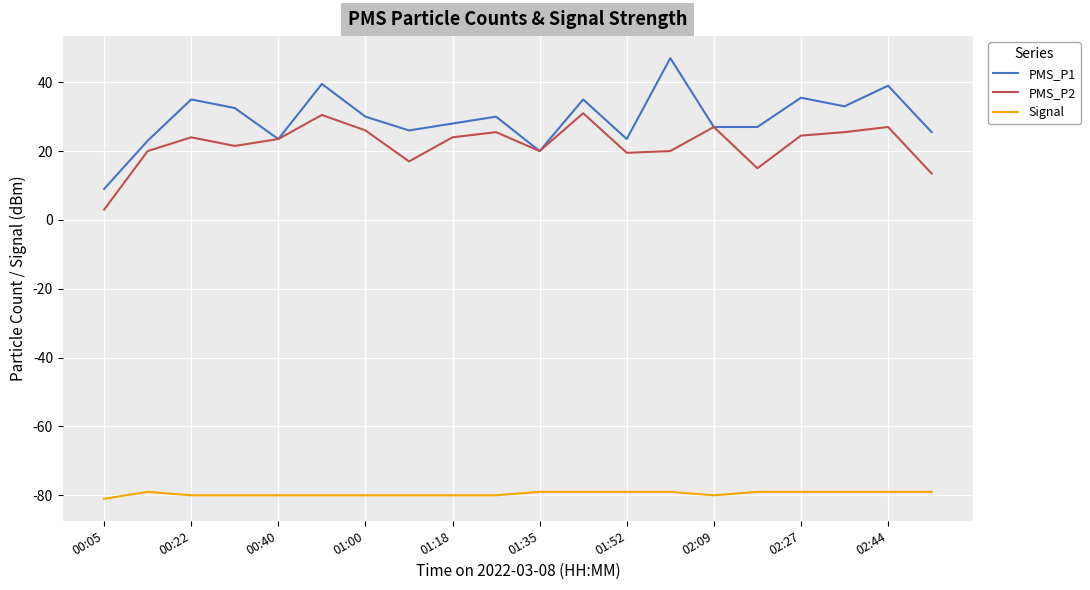

True or false: PMS_P1 and Signal cross at least once.

False